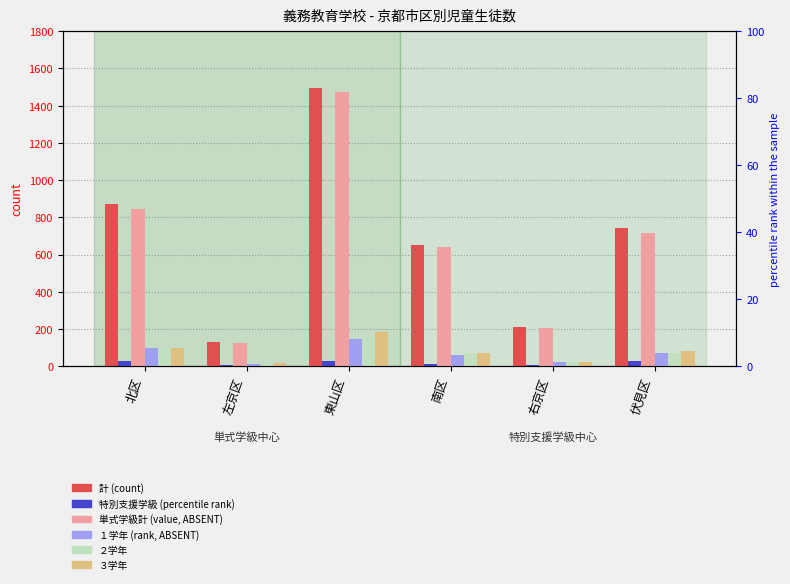

List the series in order of their peak value, lowest first.

特別支援学級, １学年, ２学年, ３学年, 単式学級計, 計